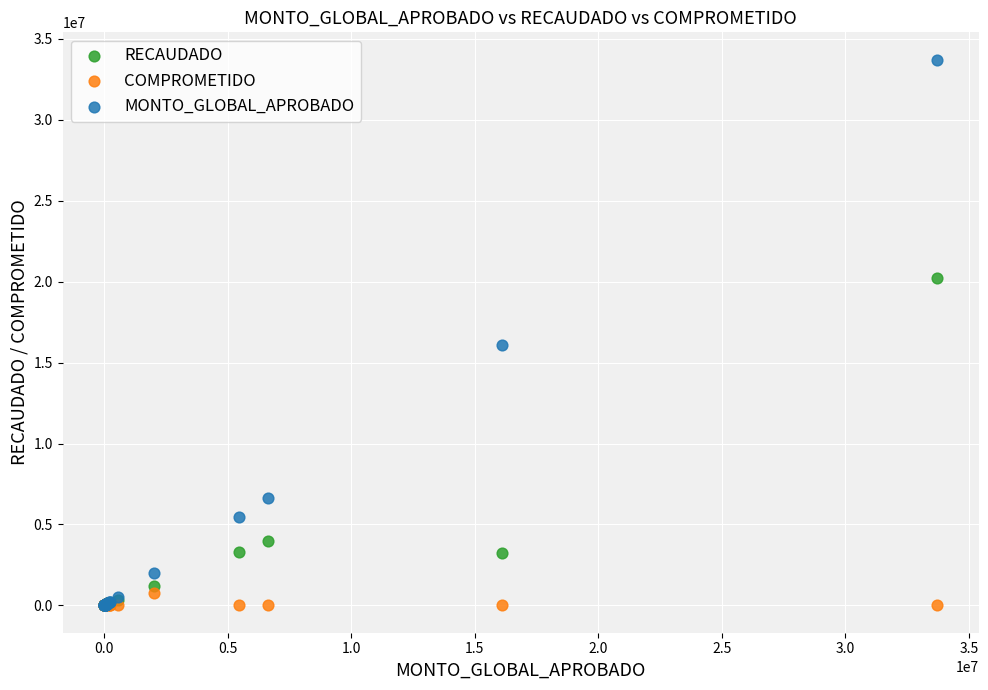

Which series contains the highest Y value?

MONTO_GLOBAL_APROBADO